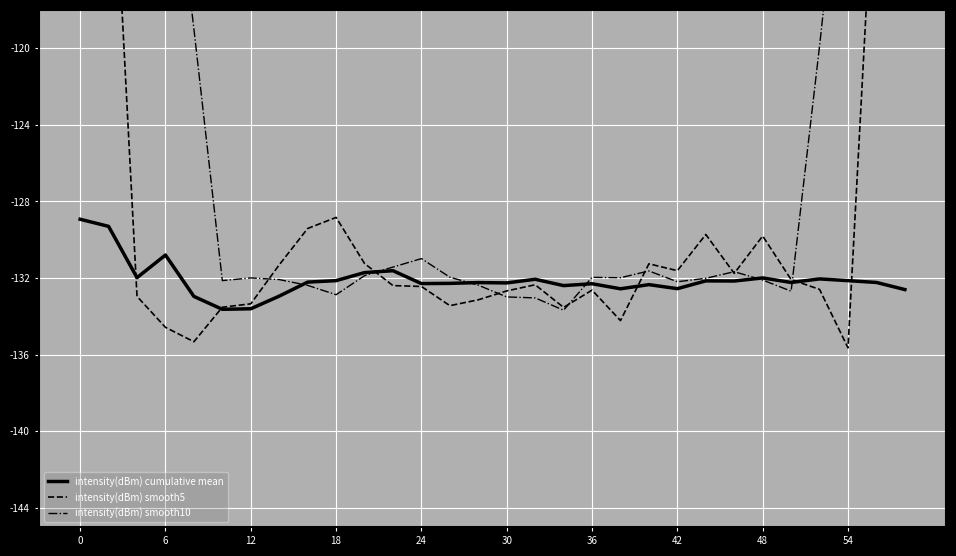

How many interior local peaks does the intensity(dBm) smooth5 series have?

6